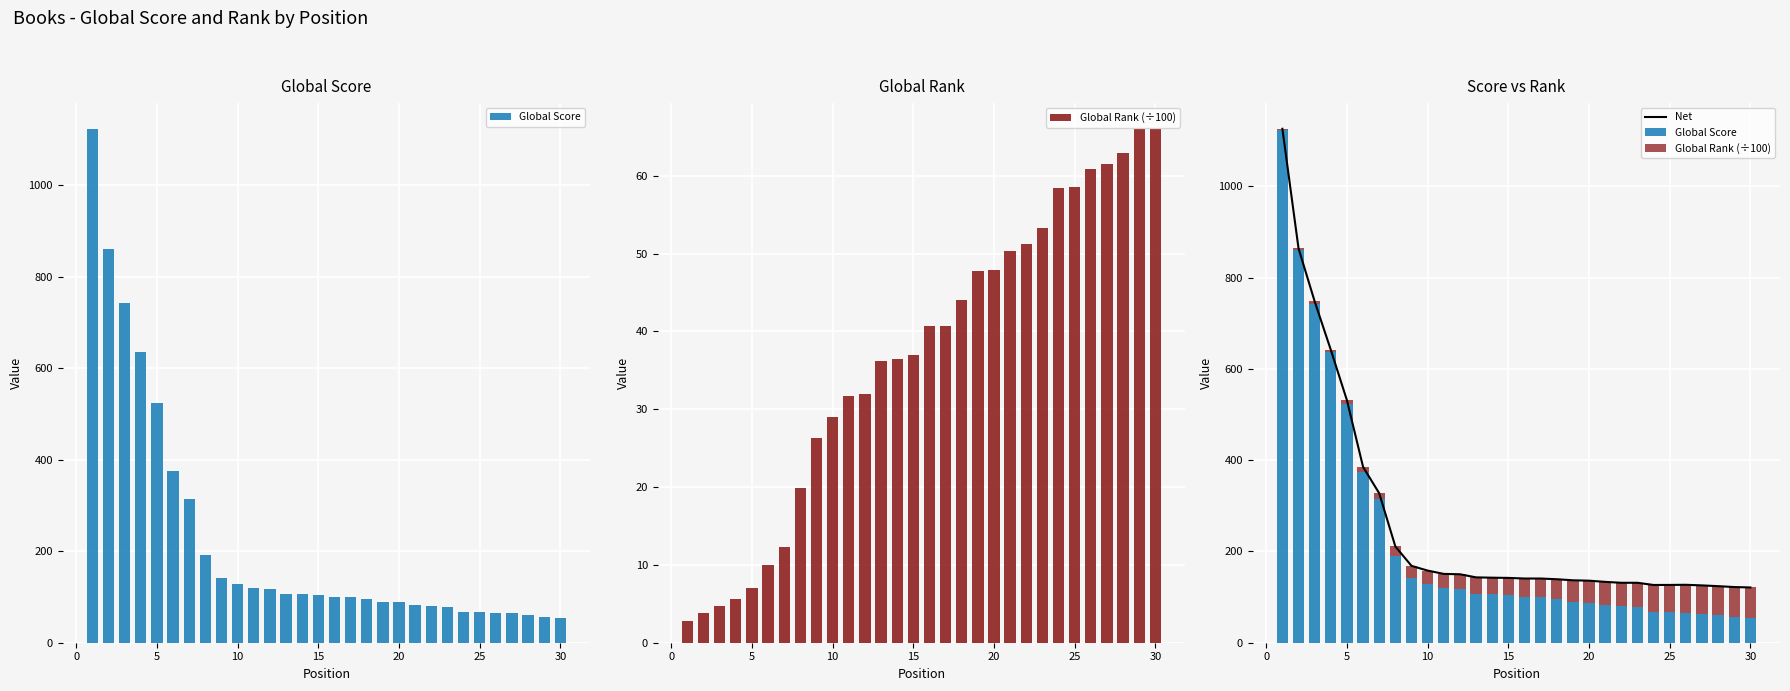

What is the sum of all Net values?

7849.1